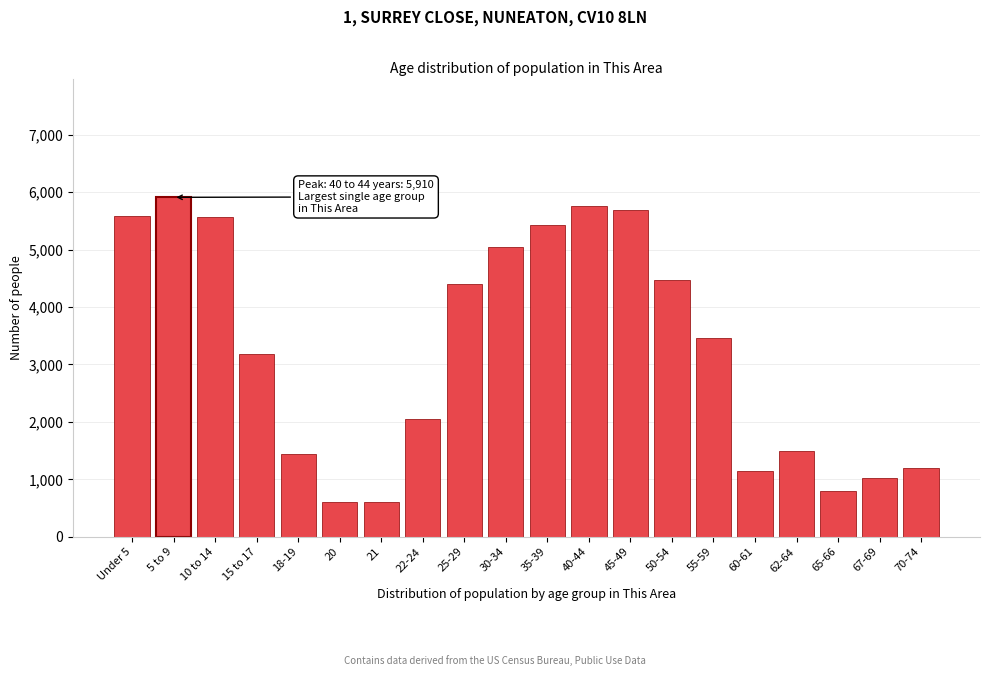

What is the sum of the values at 30-34 and 22-24?

7089